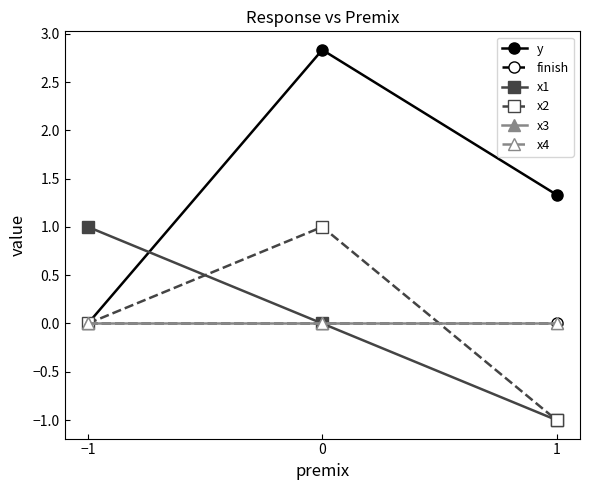

Does the chart have visible grid lines?

No